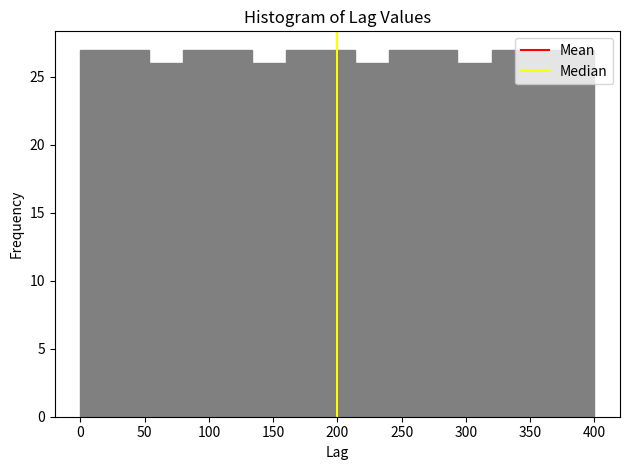

Reading left to right, list every bar in this chart as the range it spans on the x-axis followed by its height. Neither the bar edges nor the heights are printed on the chart, so give them approximately, as read against the axes.

0 to 25: 27
25 to 55: 27
55 to 80: 26
80 to 105: 27
105 to 135: 27
135 to 160: 26
160 to 185: 27
185 to 215: 27
215 to 240: 26
240 to 265: 27
265 to 295: 27
295 to 320: 26
320 to 345: 27
345 to 375: 27
375 to 400: 27